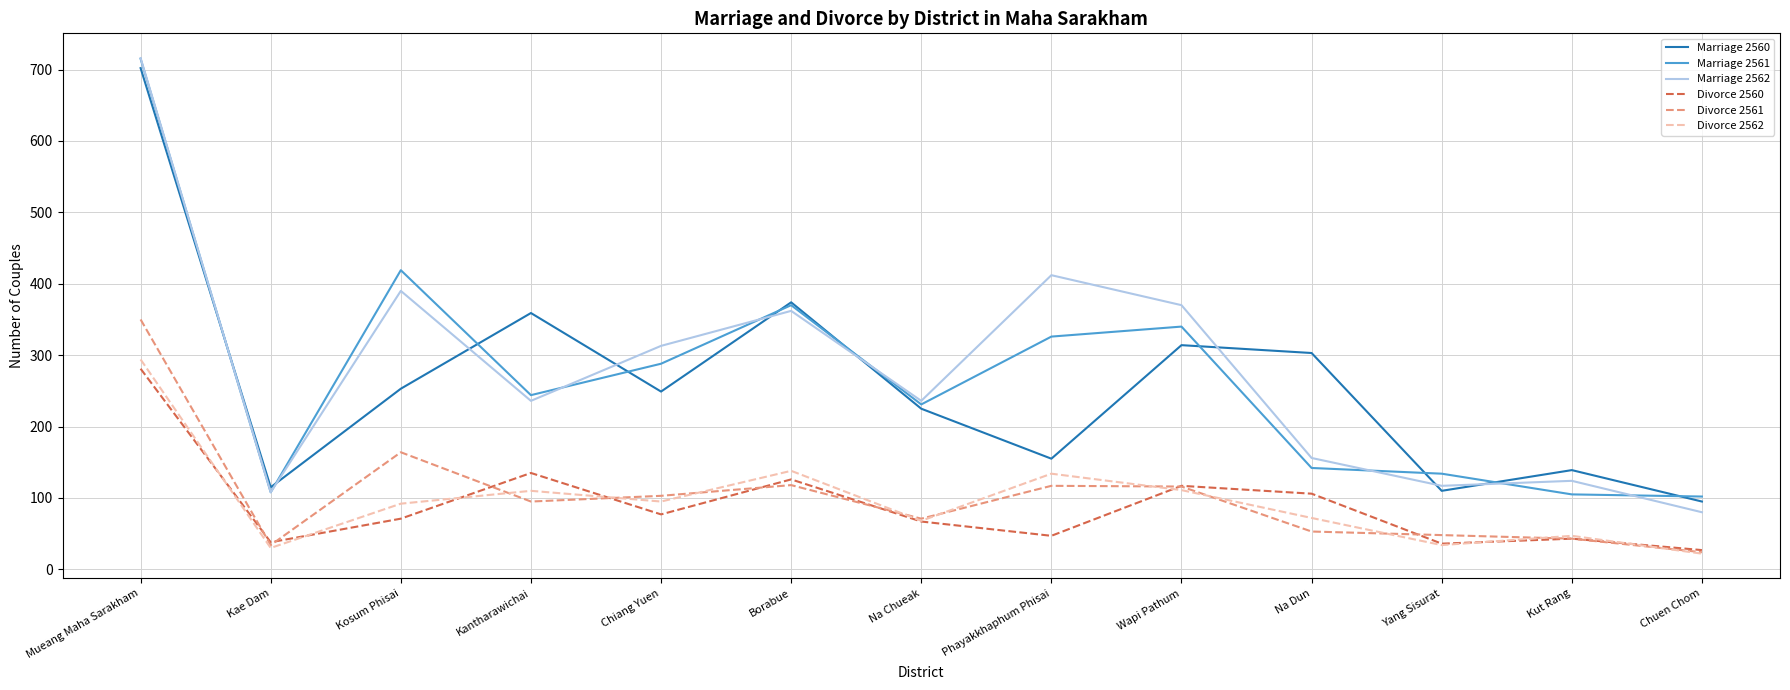

What is the difference between the Marriage 2560 values at Kut Rang and Kae Dam?

24